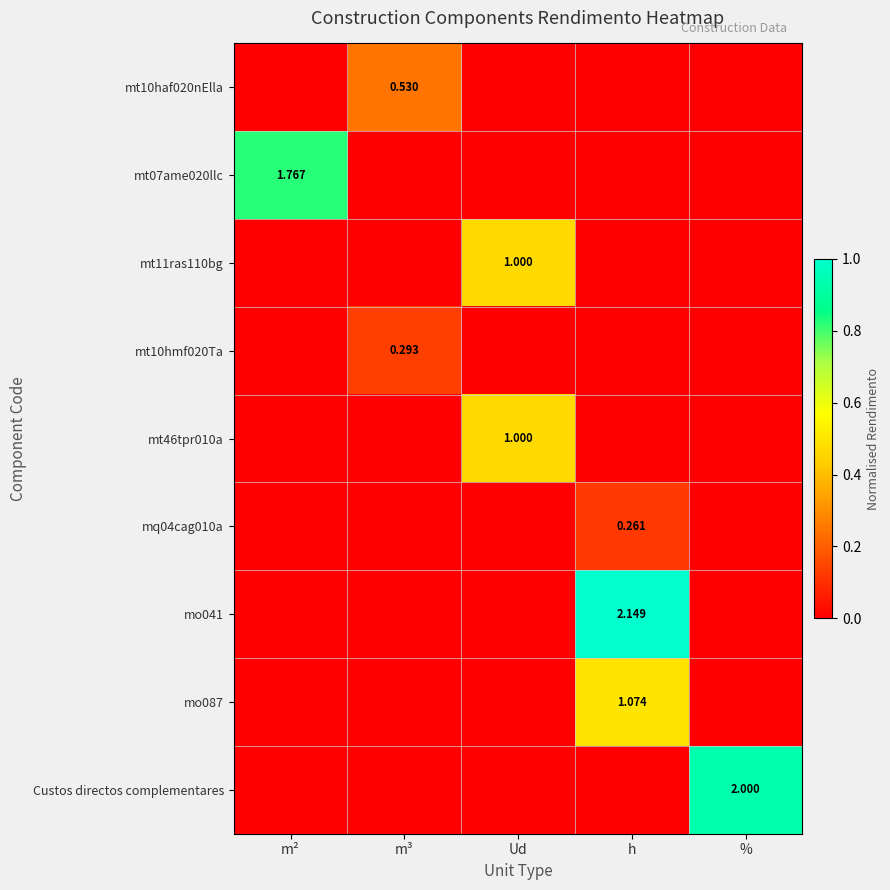

The value of mt10haf020nElla at Ud is 0.0. True or false?

True